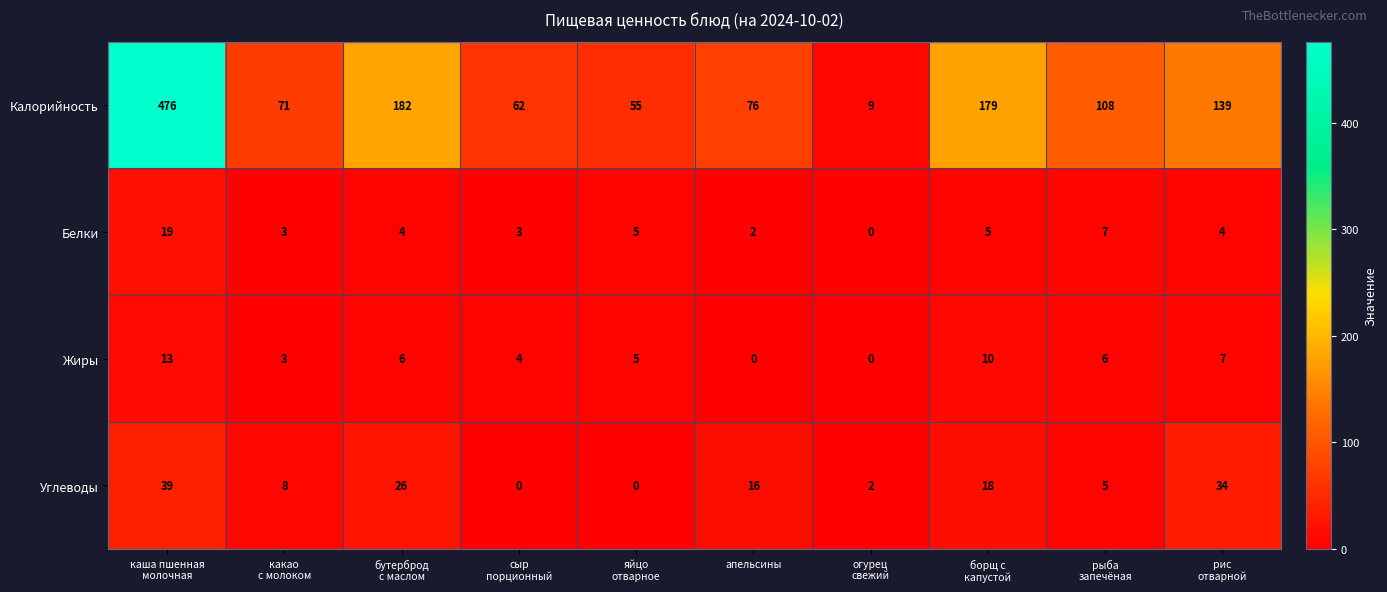

What is the difference between the highest and lowest values at огурец
свежий?

9